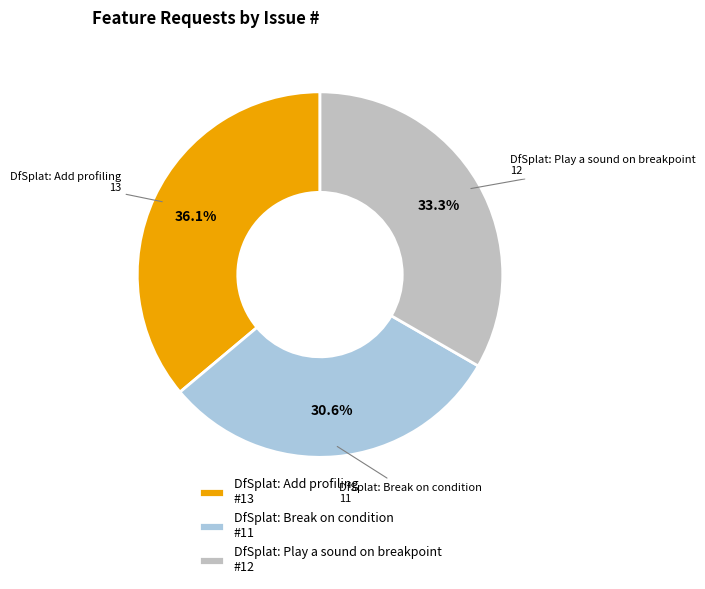

Is DfSplat: Play a sound on breakpoint the majority of the pie?

No